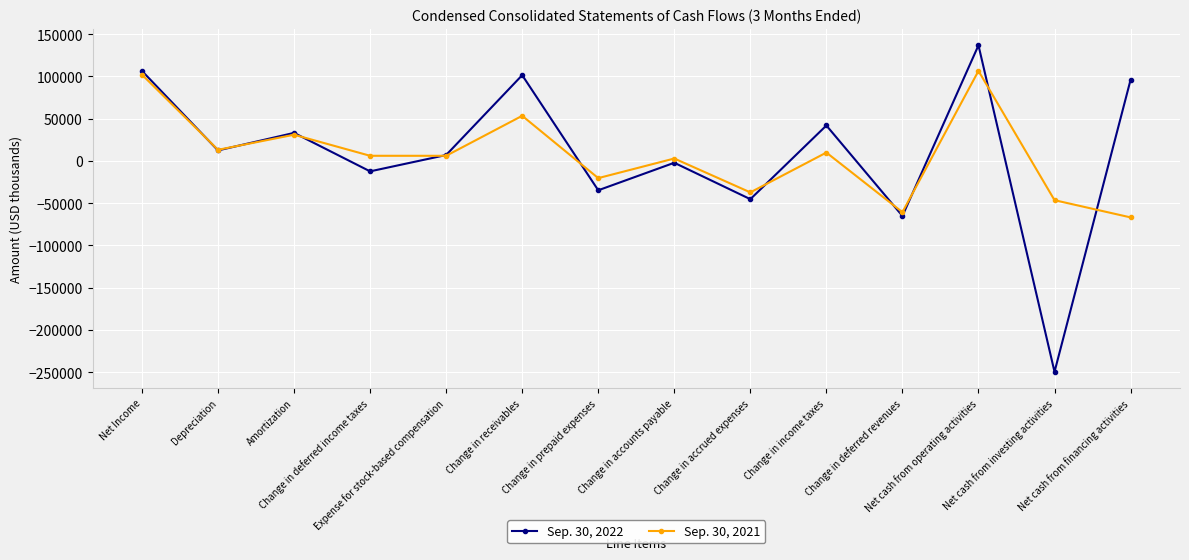

At how many categories does at least one series exceed 84444?

4